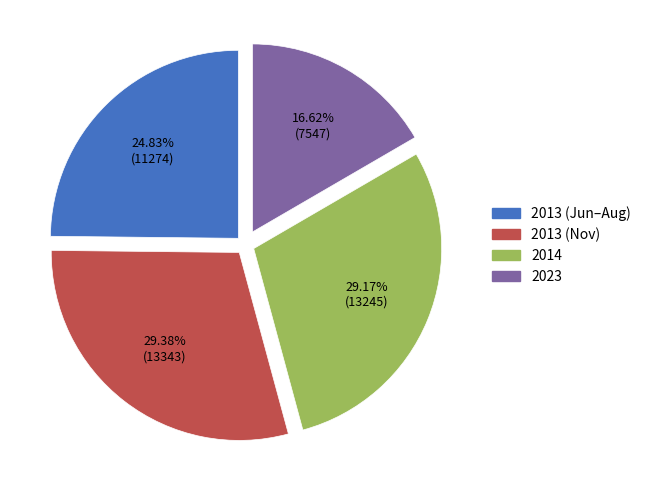

How many segments does this pie chart have?

4